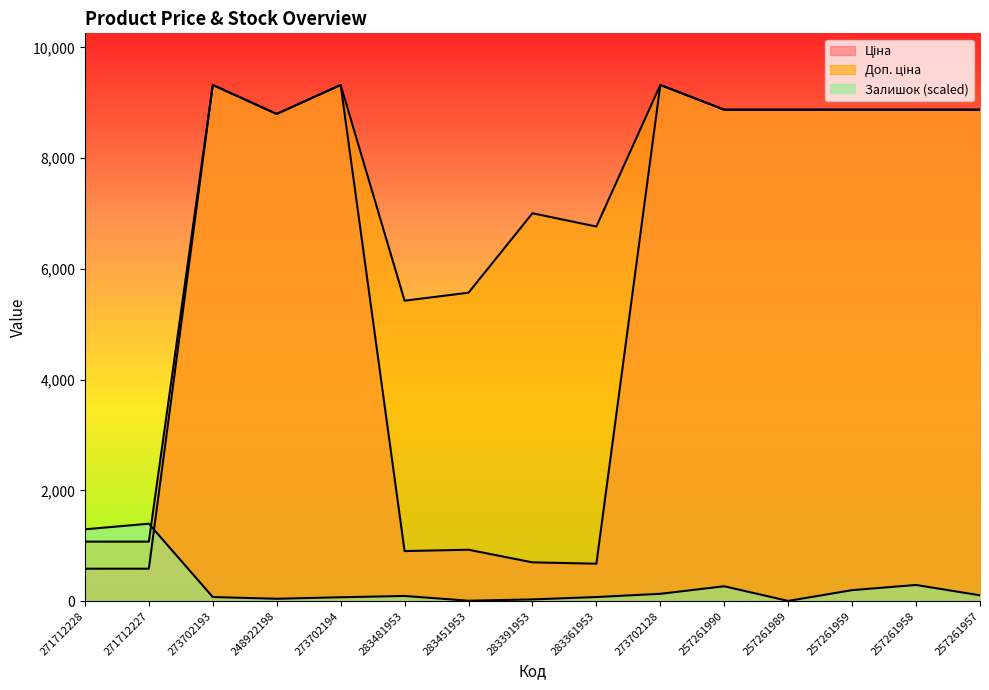

Which label corresponds to the smallest value in the chart?

257261989